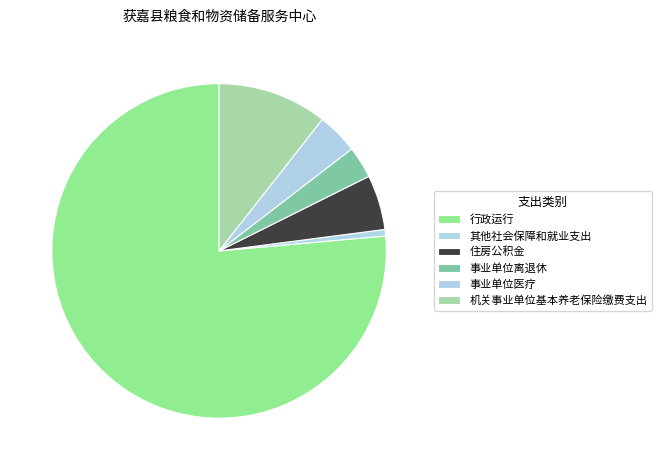

To the nearest percent, what percentage of the pie is 住房公积金?

5%